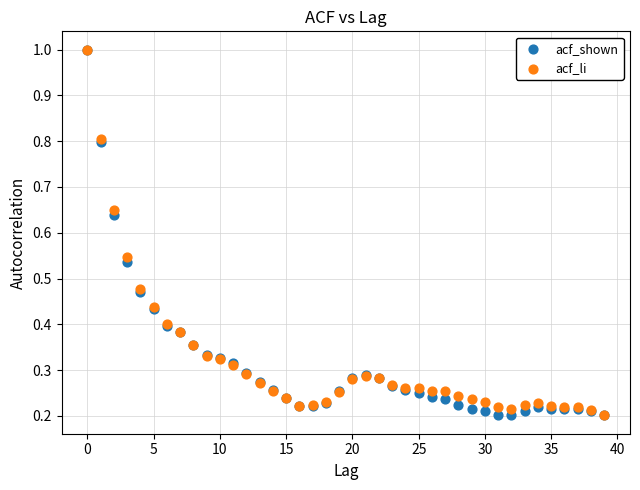

What are all the series names shown in the legend?

acf_shown, acf_li